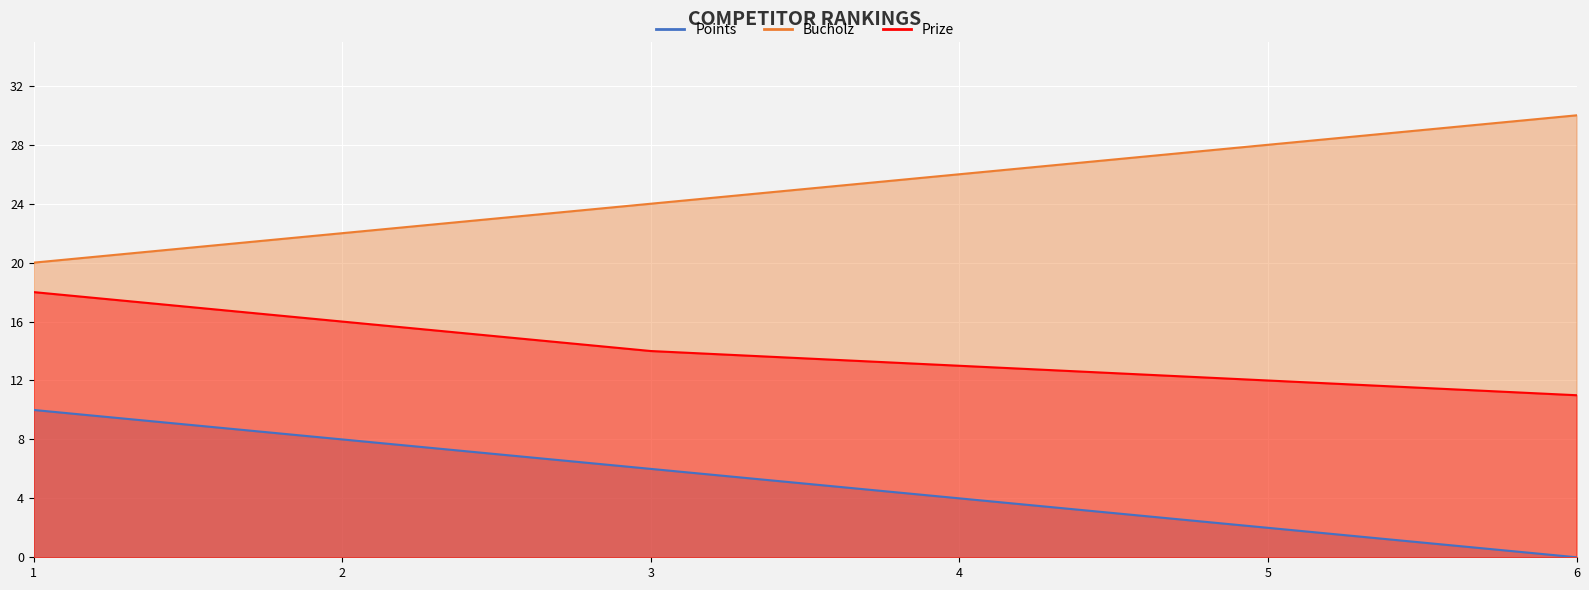

What are all the series names shown in the legend?

Points, Bucholz, Prize